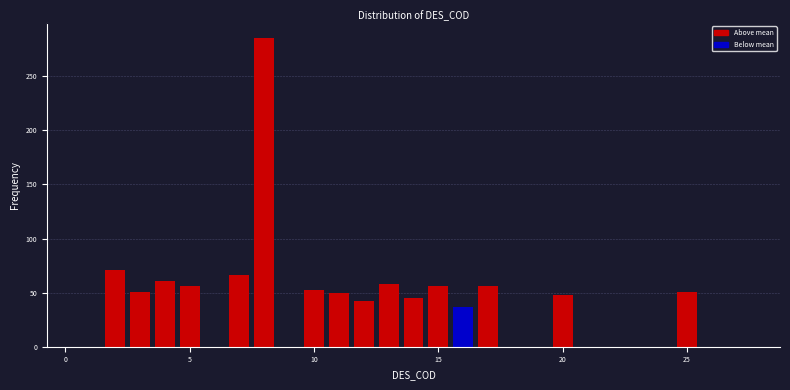

Around what value on the x-axis is the tallest bar? Give the approximate position of its centre, as read against the axis.

8.0